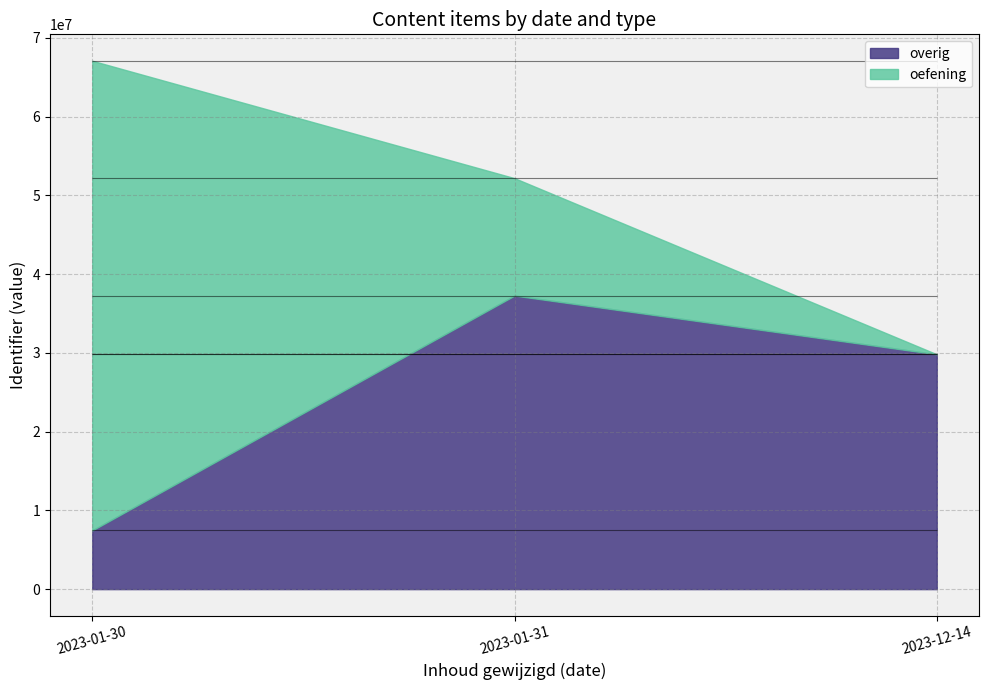

After their last crossing, which series has the higher values: overig or oefening?

oefening